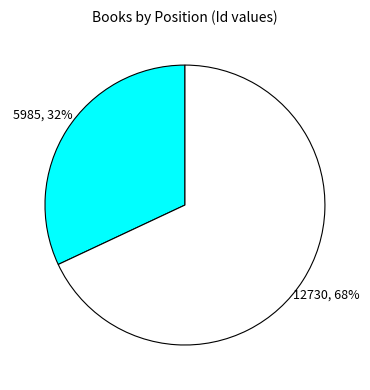

To the nearest percent, what is the average slice percentage?

50%